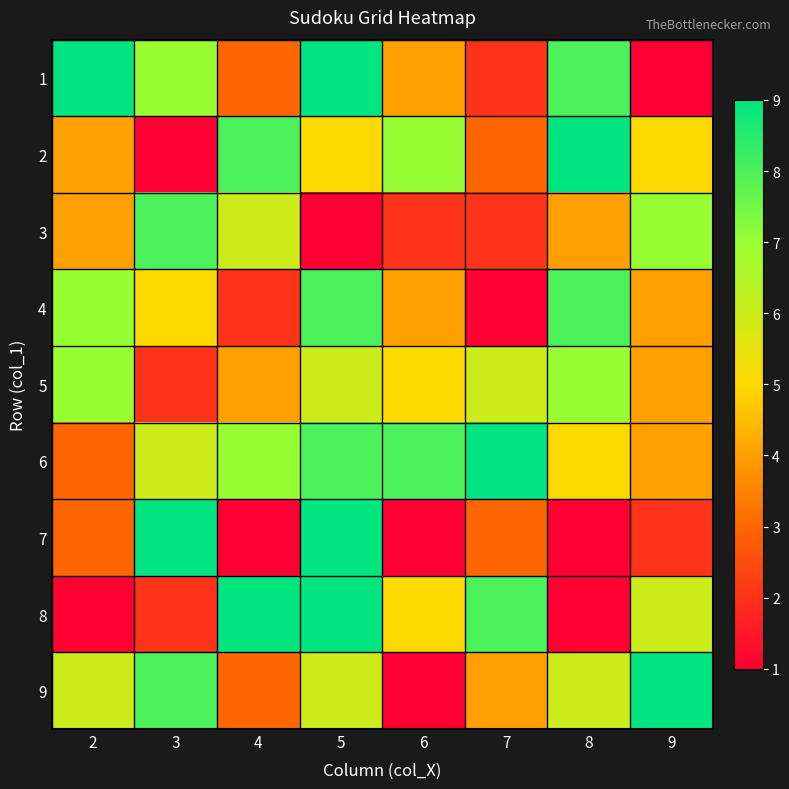

Reading right to left, list all the values displayed in this chart.

1: 9=1	8=8	7=2	6=4	5=9	4=3	3=7	2=9
2: 9=5	8=9	7=3	6=7	5=5	4=8	3=1	2=4
3: 9=7	8=4	7=2	6=2	5=1	4=6	3=8	2=4
4: 9=4	8=8	7=1	6=4	5=8	4=2	3=5	2=7
5: 9=4	8=7	7=6	6=5	5=6	4=4	3=2	2=7
6: 9=4	8=5	7=9	6=8	5=8	4=7	3=6	2=3
7: 9=2	8=1	7=3	6=1	5=9	4=1	3=9	2=3
8: 9=6	8=1	7=8	6=5	5=9	4=9	3=2	2=1
9: 9=9	8=6	7=4	6=1	5=6	4=3	3=8	2=6